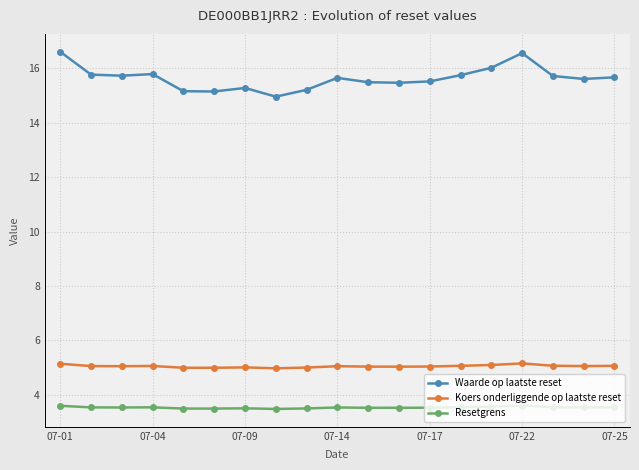

True or false: Resetgrens and Koers onderliggende op laatste reset cross at least once.

False